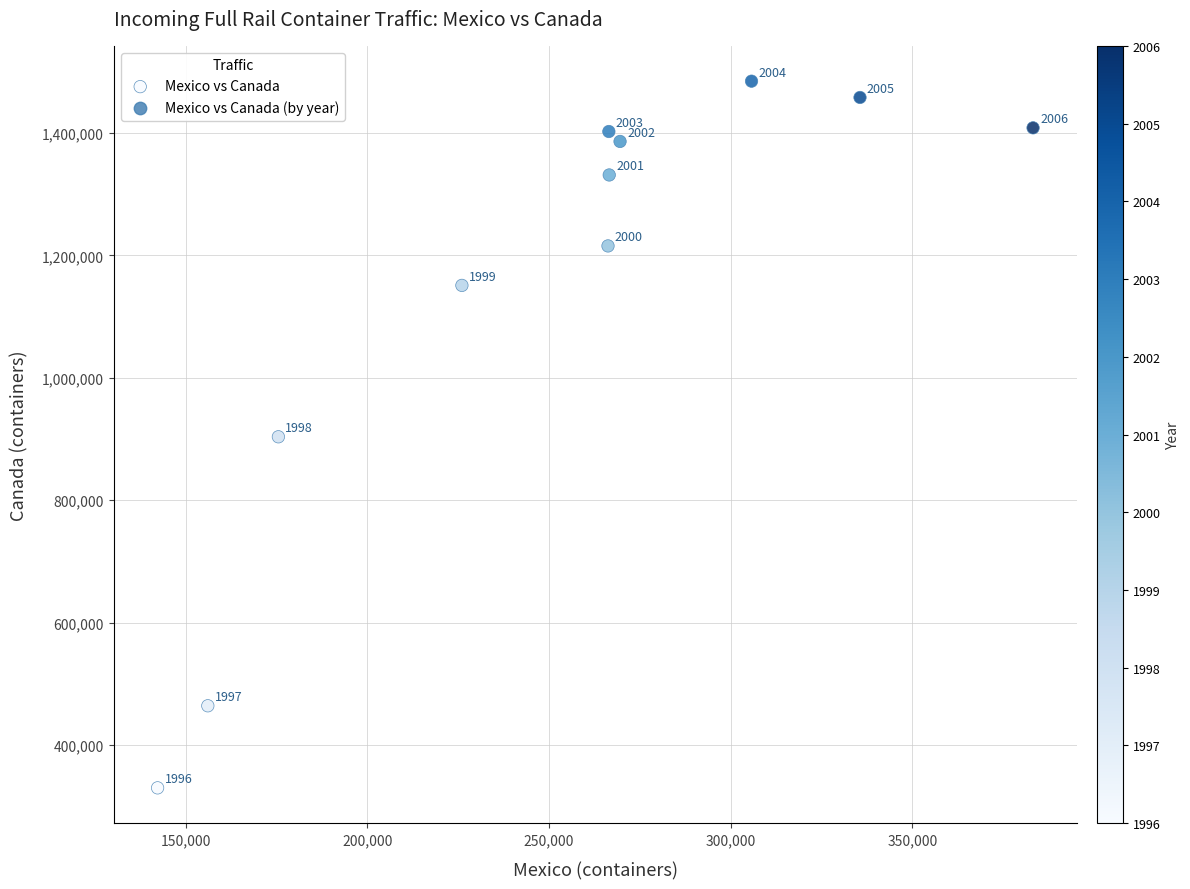

What is the range of Y values (max minus min)?

1154651